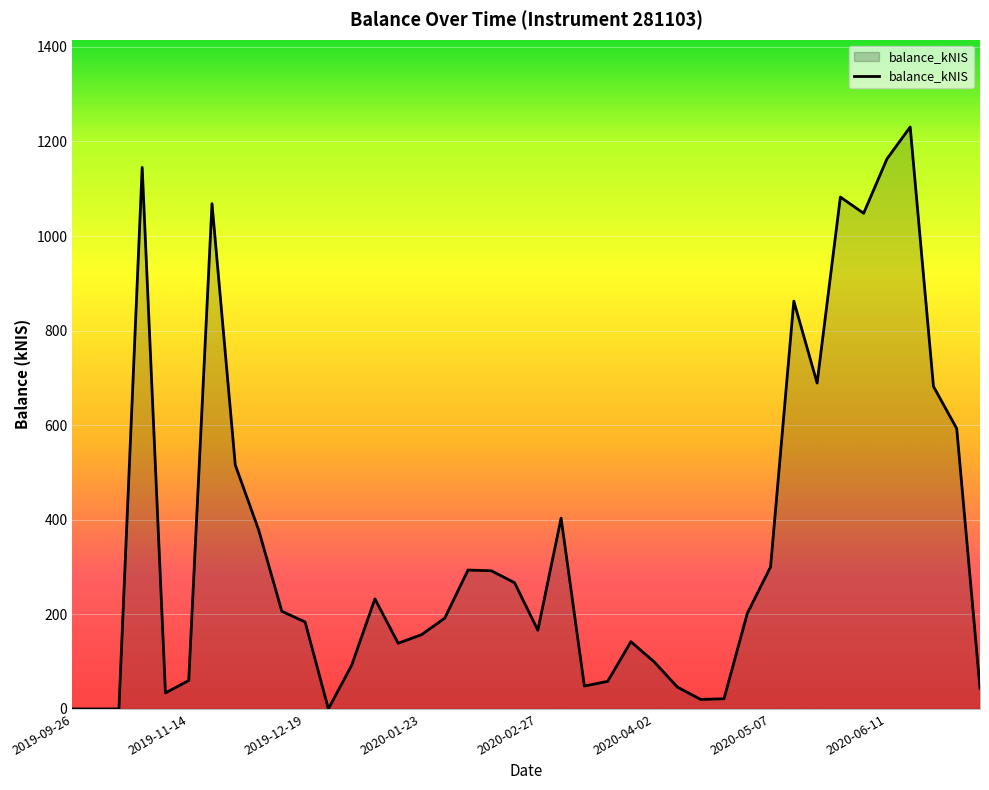

What is the difference between the maximum and minimum values?

1230.5